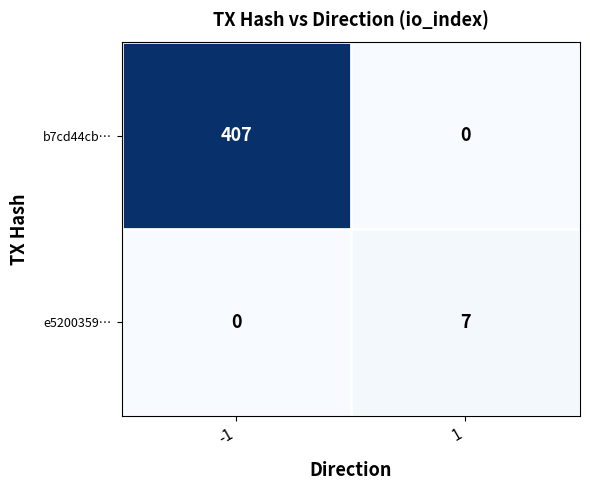

How many data points in b7cd44cb… are less than 407?

1